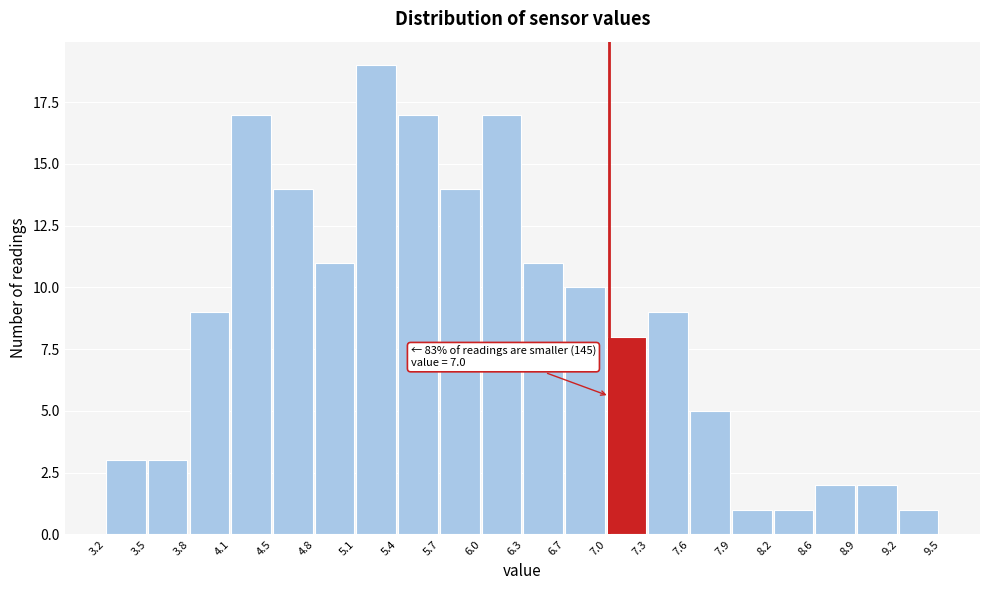

Over which range of the x-axis is the bar tallest?

5.1 to 5.4